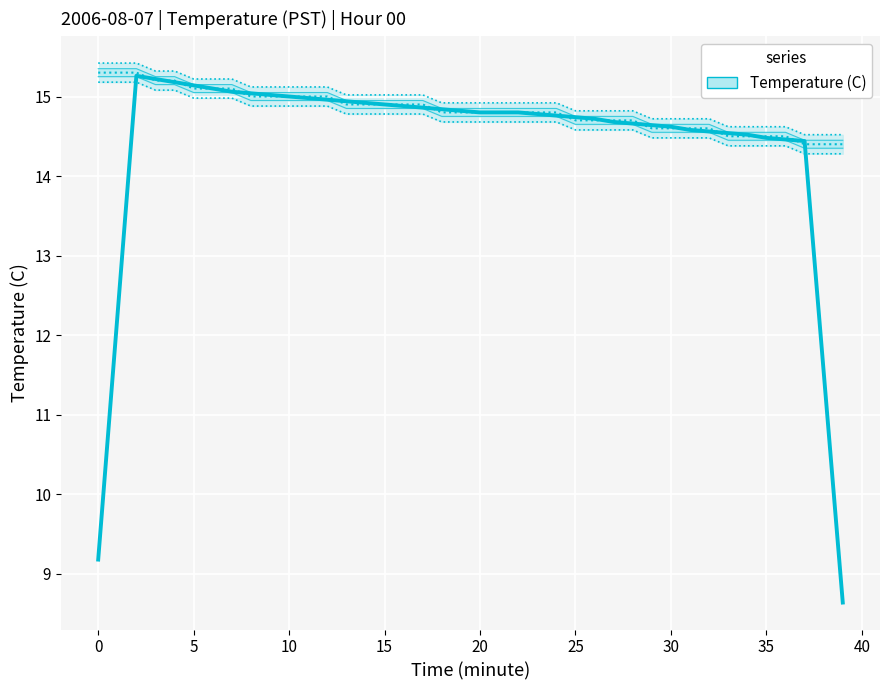

At which label is the value closest to 11?

38